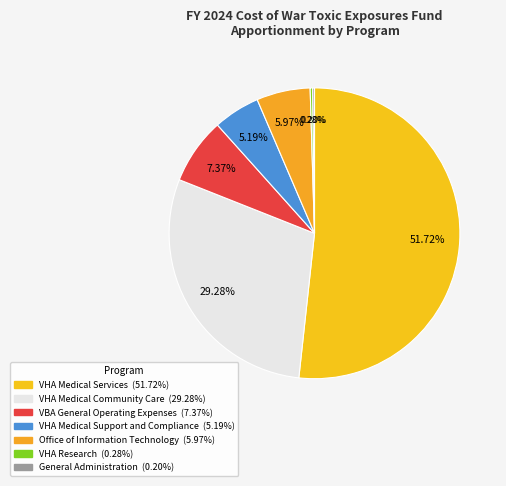

Is the sum of VHA Medical Community Care and VHA Medical Support and Compliance greater than half?

No